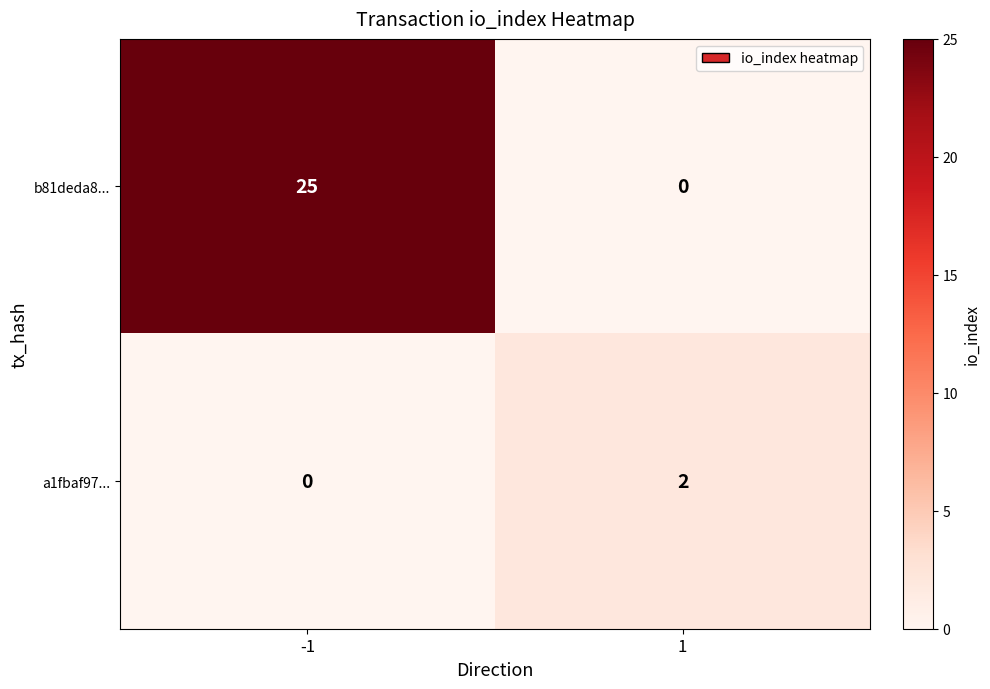

Rank the series by their maximum value, from highest to lowest.

b81deda8..., a1fbaf97...